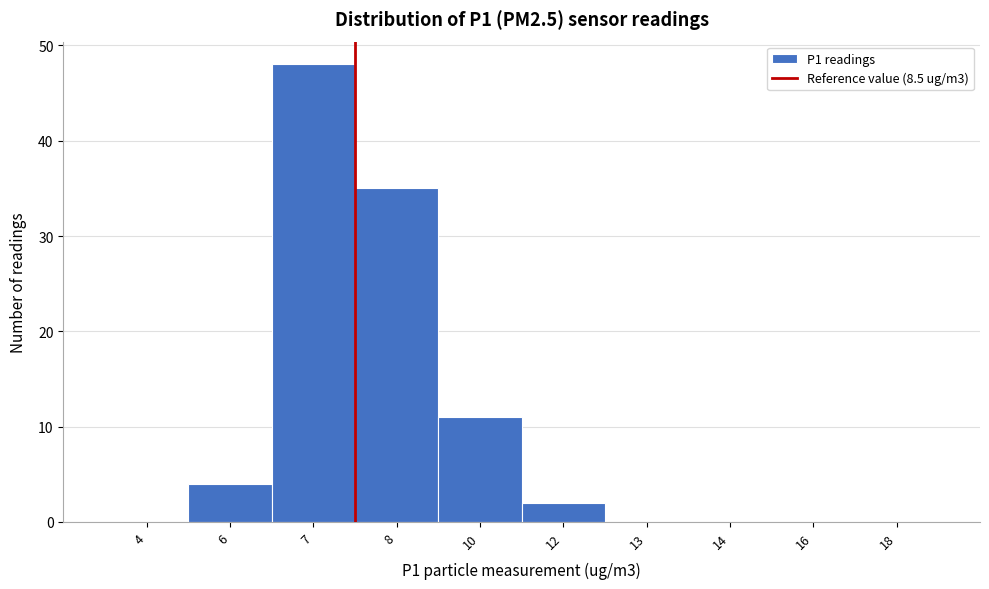

Reading left to right, what are all the values shown in this chart?

4=0	6=4	7=48	8=35	10=11	12=2	13=0	14=0	16=0	18=0